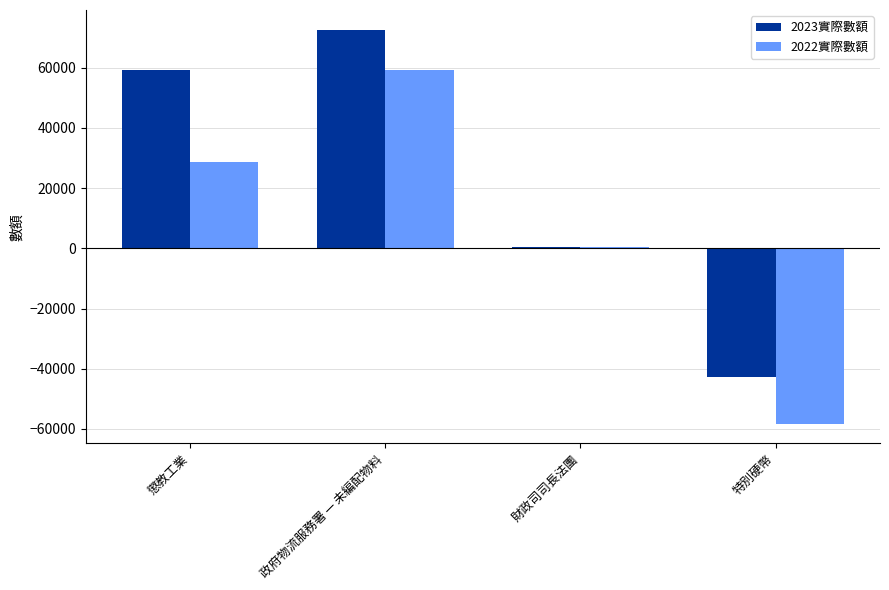

Reading left to right, list all the values displayed in this chart.

2023實際數額: 59379	72613	534	-42898
2022實際數額: 28825	59231	534	-58219